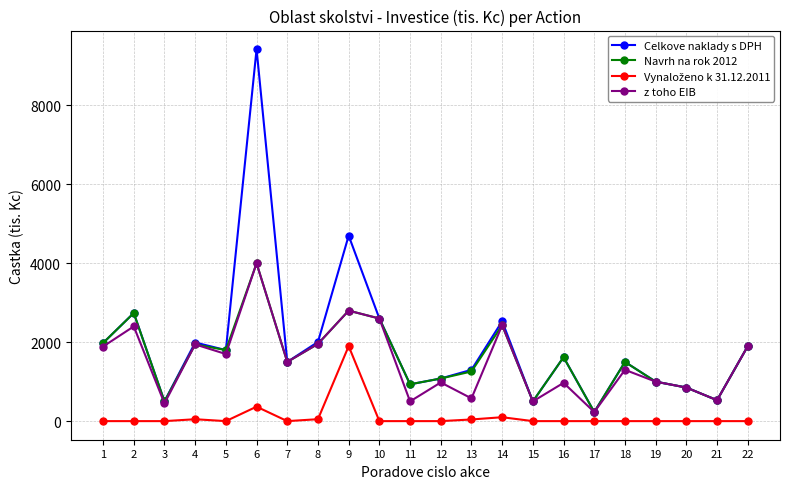

Is it true that Celkove naklady s DPH equals 3310 at 4?

False